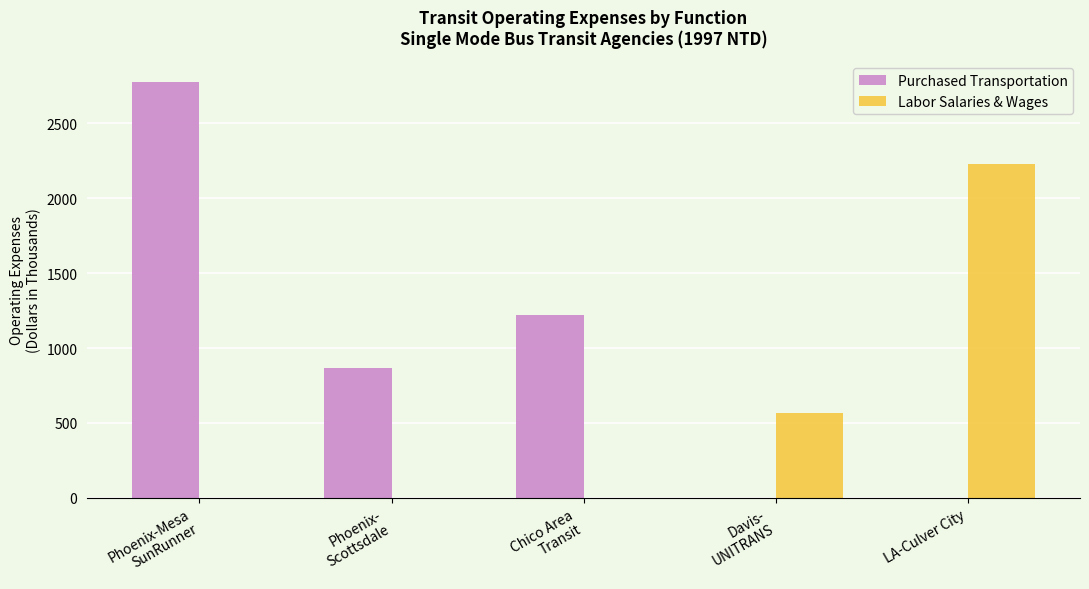

What is the average value of the Purchased Transportation series?

972.4